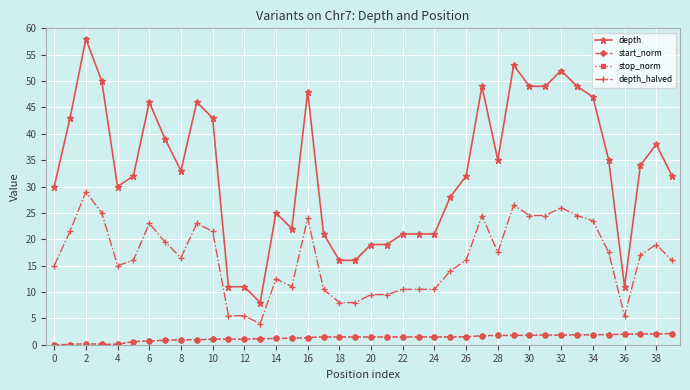

Which series has the widest spread of values?

depth